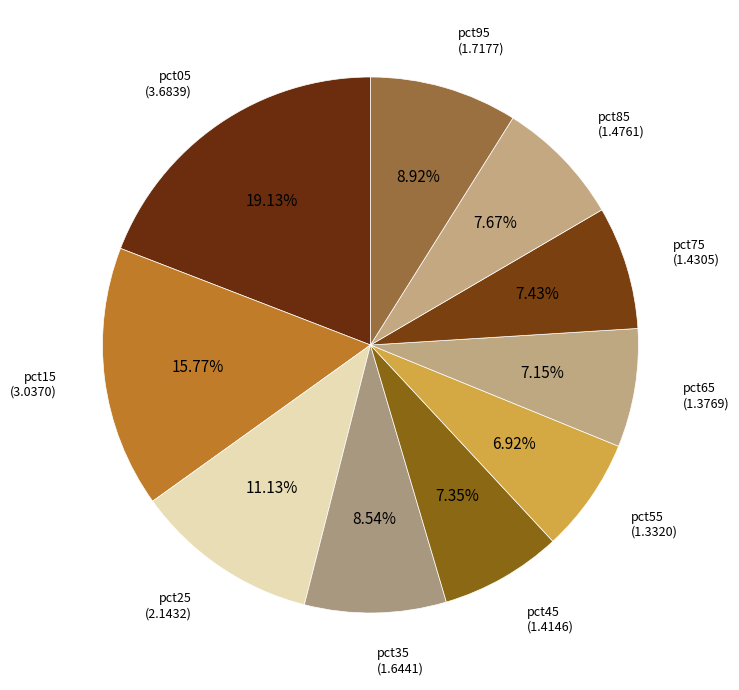

True or false: pct55 accounts for 1% of the total.

False